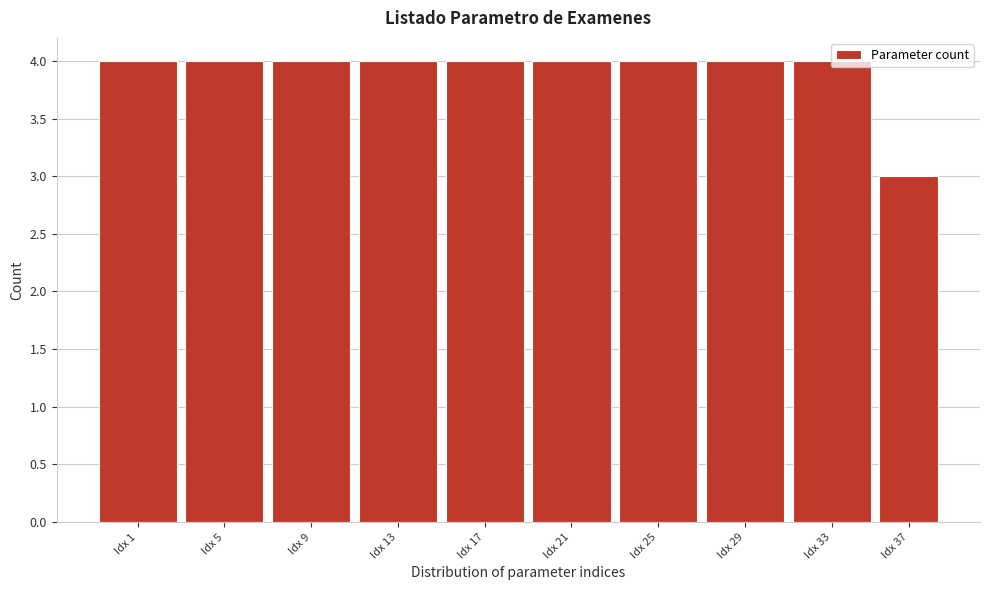

The value at Idx 37 is 4. True or false?

False